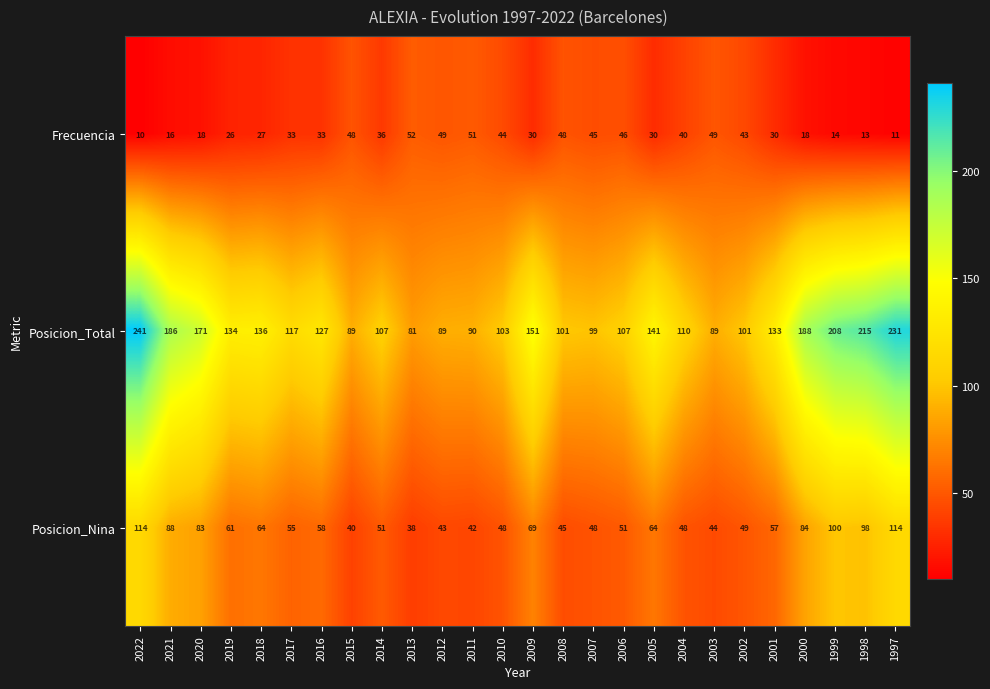

What is the minimum value shown in the chart?

10